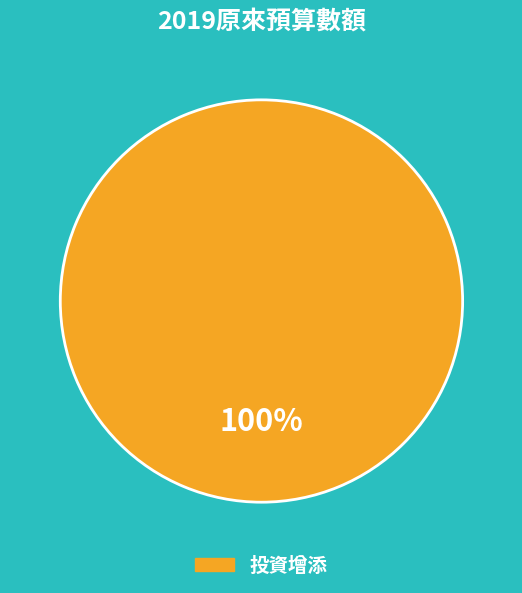

How many segments does this pie chart have?

1